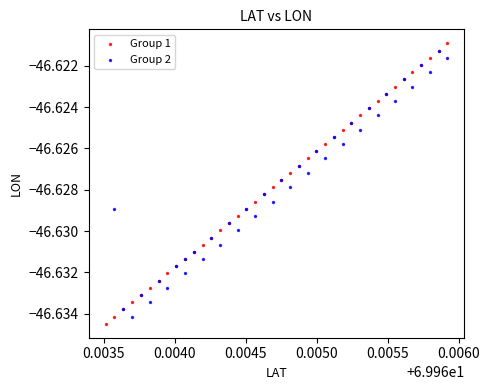

Which series has the widest spread of Y values?

Group 1